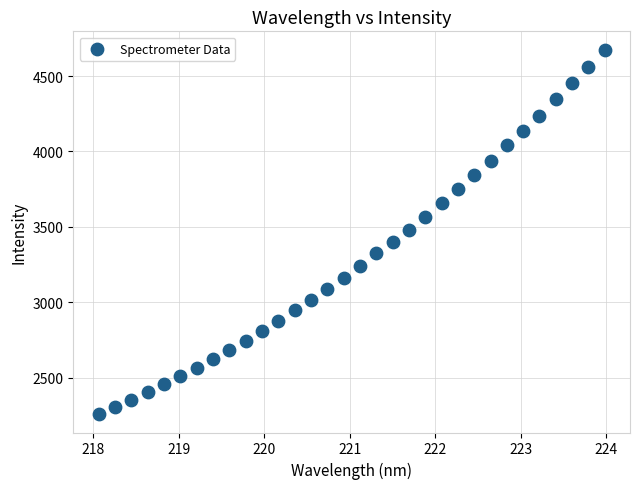

What is the range of Y values (max minus min)?

2419.1